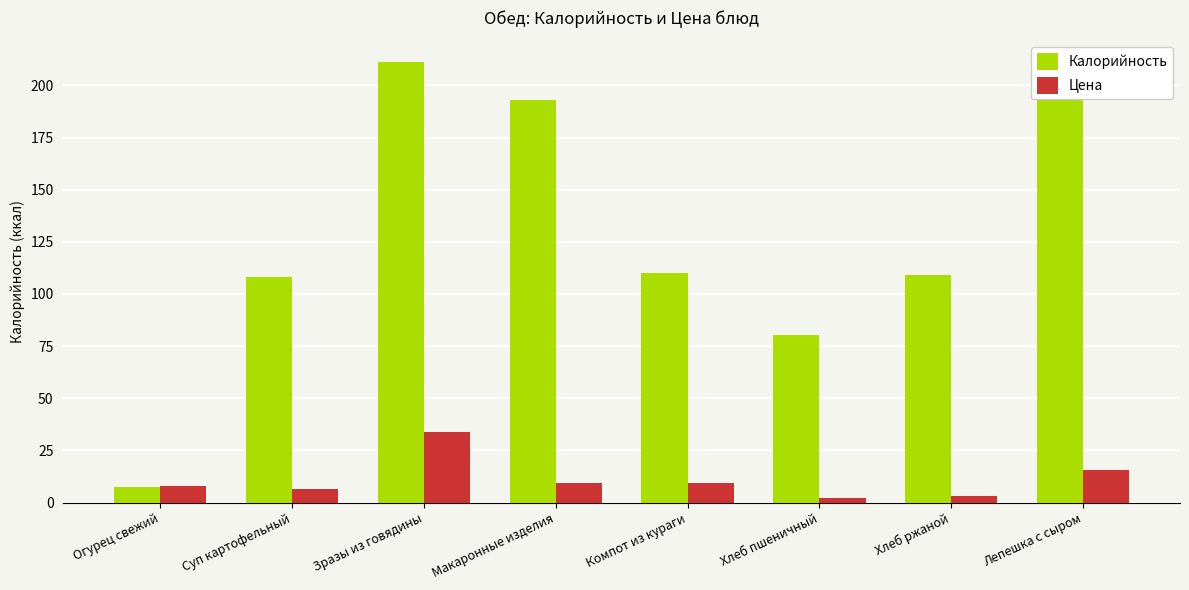

At how many categories does at least one series exceed 29?

7